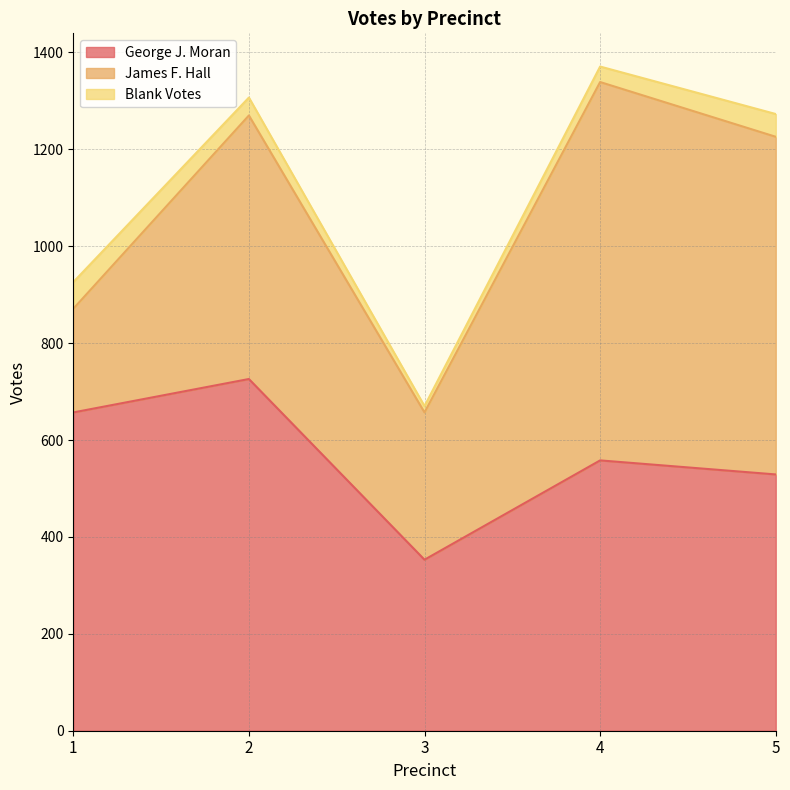

At how many categories does at least one series exceed 284?

5